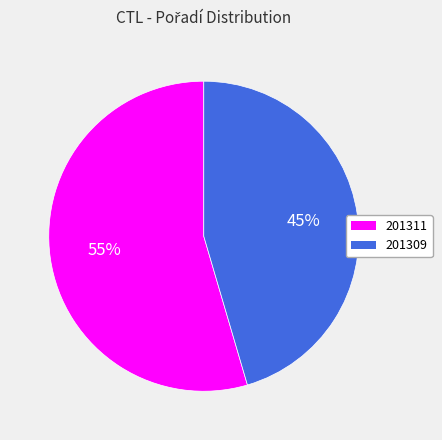

Combined, do 201311 and 201309 account for over 50%?

Yes